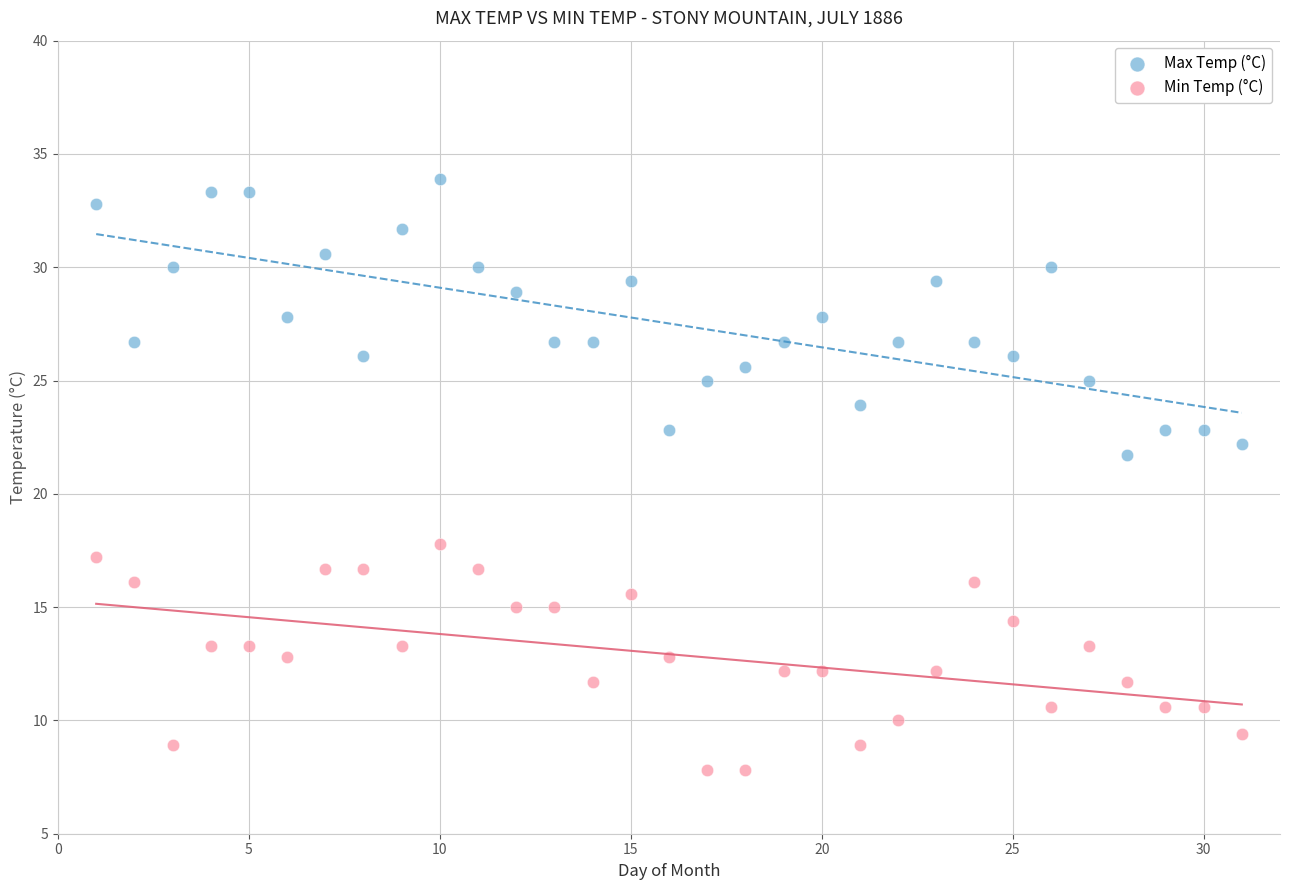

Which series reaches the maximum Y coordinate?

Max Temp (°C)